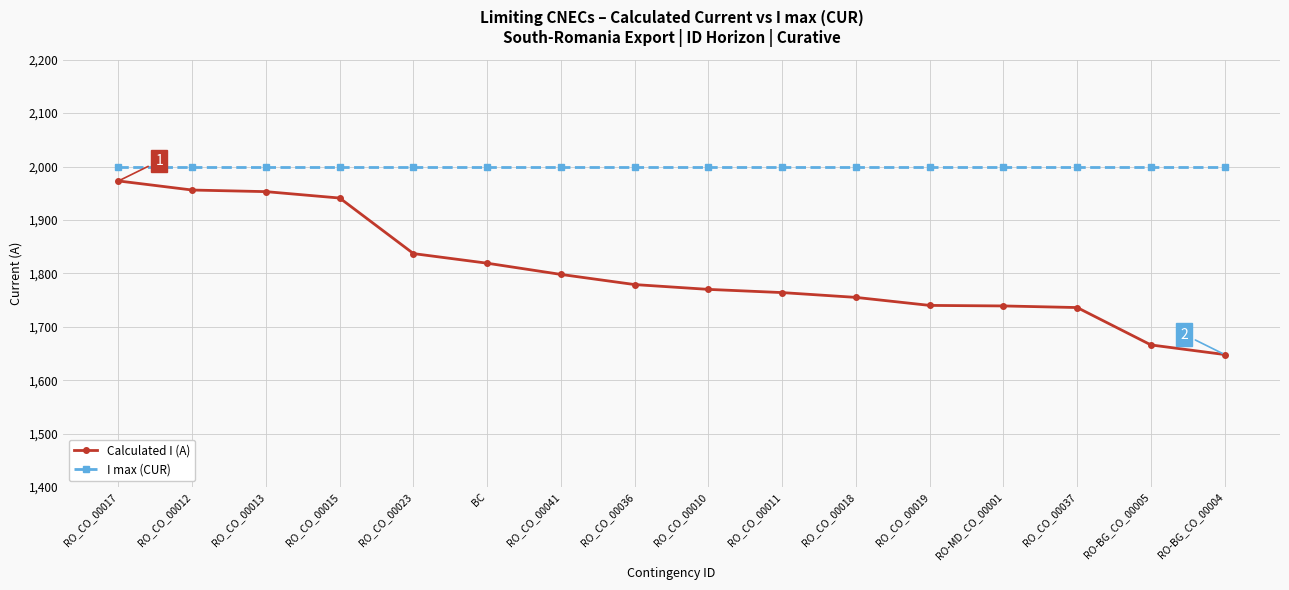

Which series has the largest range (max minus min)?

Calculated I (A)